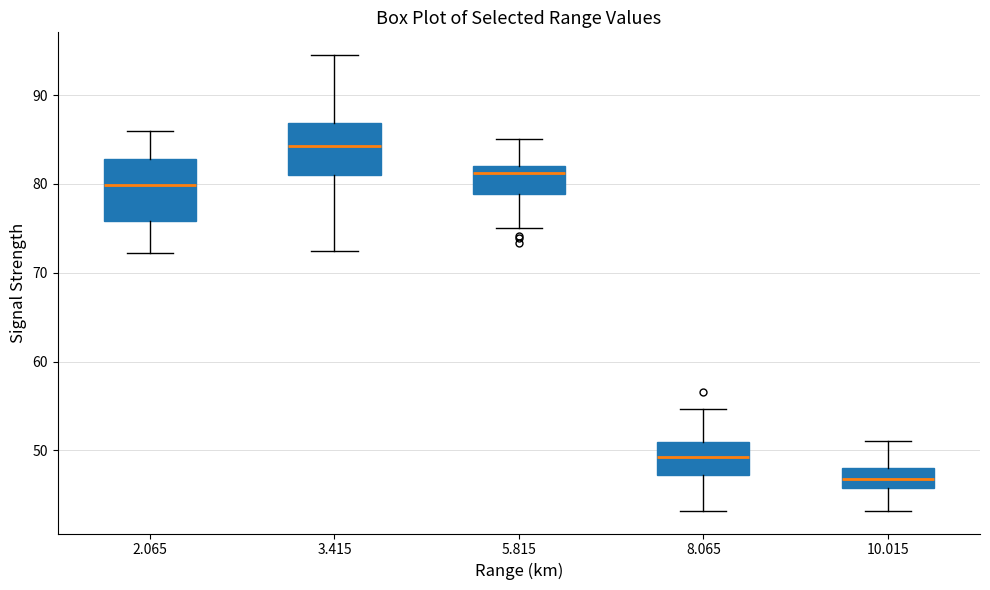

Reading left to right, transcribe this box plot: for each box, give where its median line is, the range the box spans, and where its two whiskers end, as read against the y-axis. The values are not printed on the chart, so give them approximately, as read against the axis.

2.065: median 80, box 76 to 83, whiskers 72 to 86
3.415: median 84, box 81 to 87, whiskers 73 to 95
5.815: median 81, box 79 to 82, whiskers 75 to 85
8.065: median 49, box 47 to 51, whiskers 43 to 55
10.015: median 47, box 46 to 48, whiskers 43 to 51